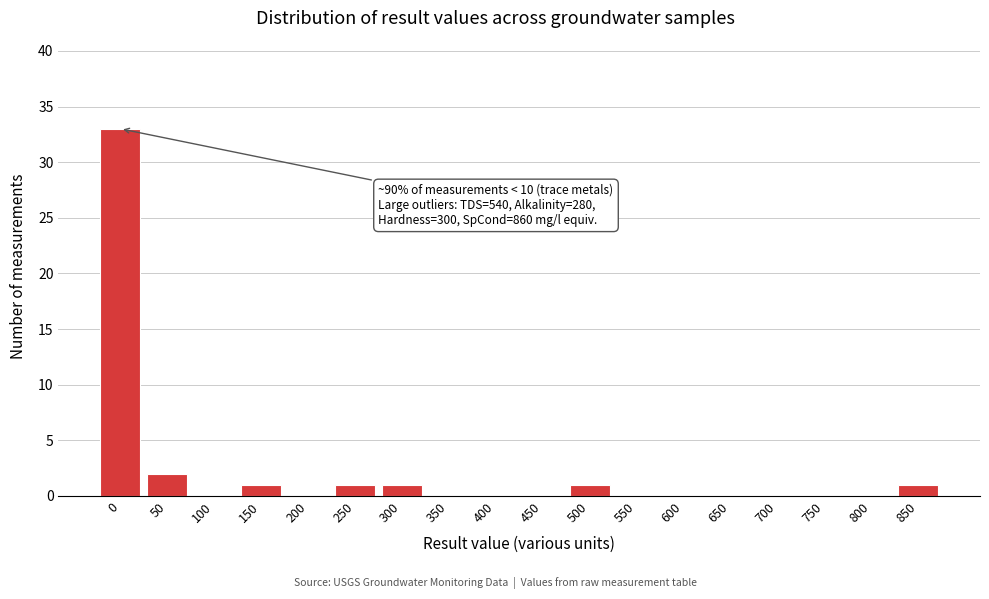

Reading left to right, list all the values displayed in this chart.

0=33	50=2	100=0	150=1	200=0	250=1	300=1	350=0	400=0	450=0	500=1	550=0	600=0	650=0	700=0	750=0	800=0	850=1